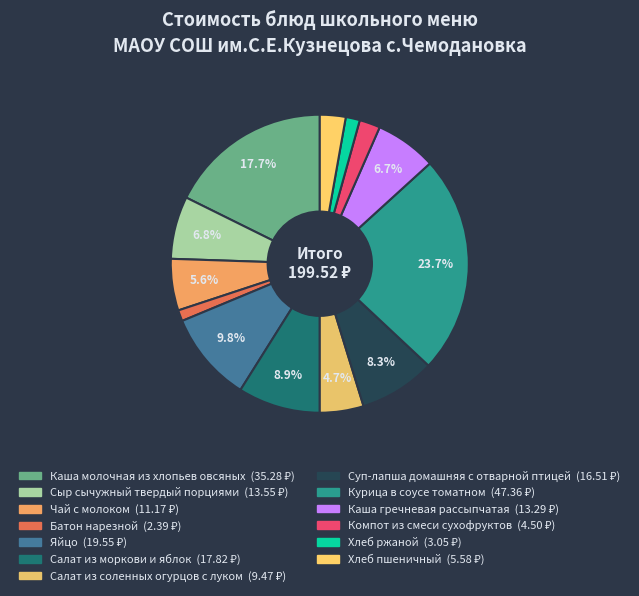

What is the total percentage of Батон нарезной and Каша молочная из хлопьев овсяных?

18.9%